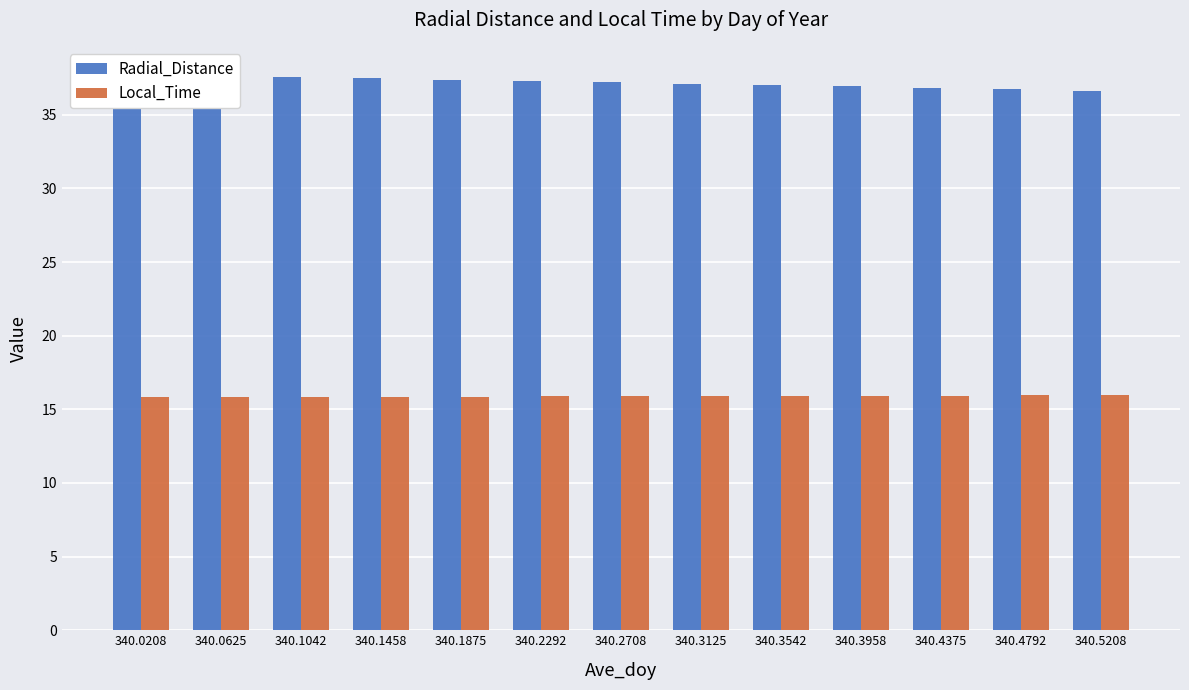

What is the maximum value shown in the chart?

37.7